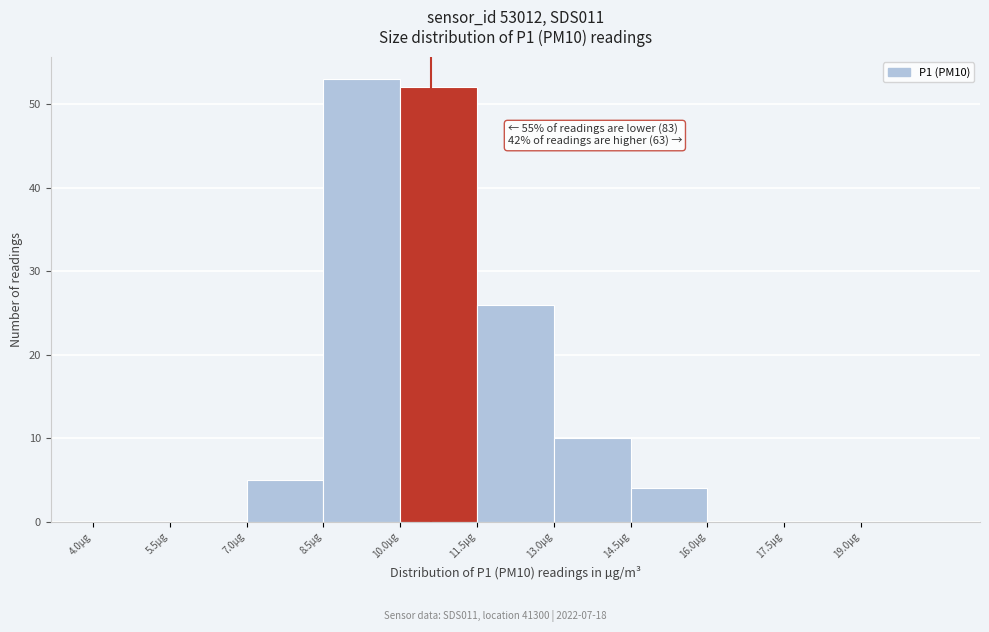

Which range on the x-axis has the tallest bar?

8.5 to 10.0